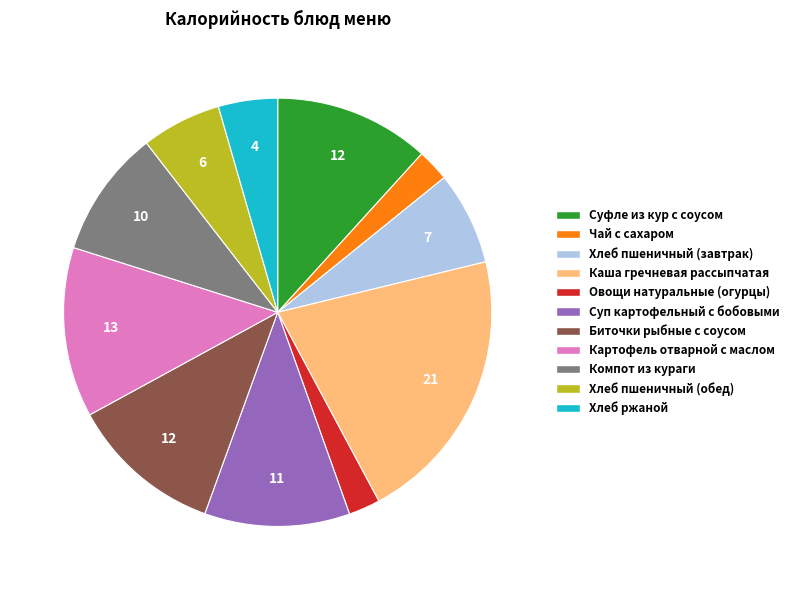

True or false: Суфле из кур с соусом accounts for 12% of the total.

True